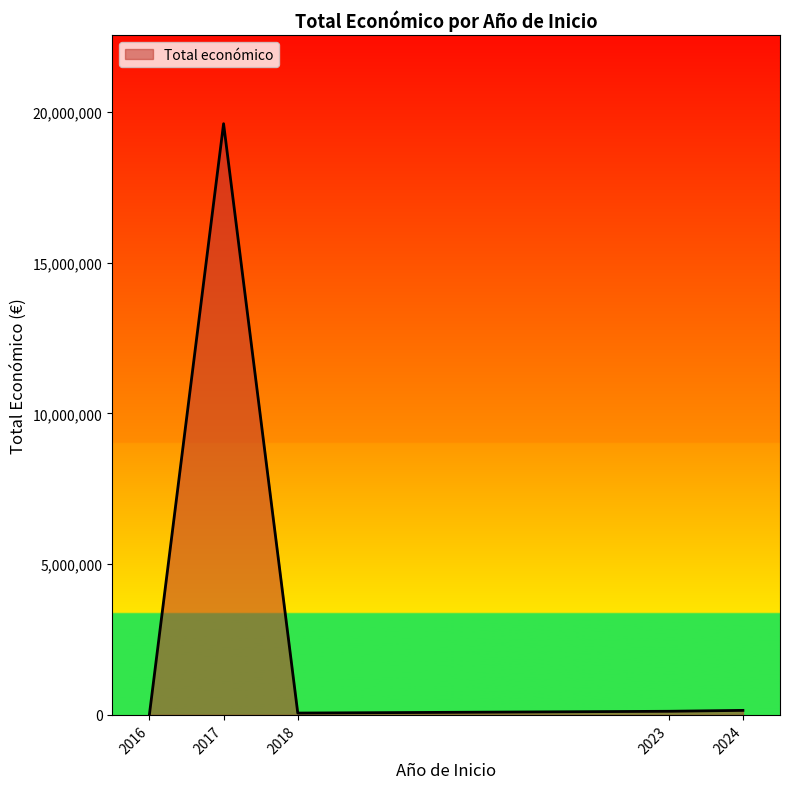

Is it true that the value at 2017 is 19605478?

True